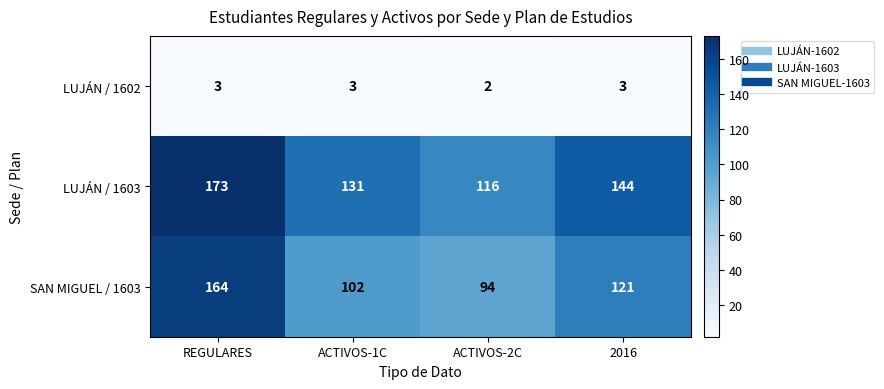

At which category does the chart reach its minimum across all series?

ACTIVOS-2C